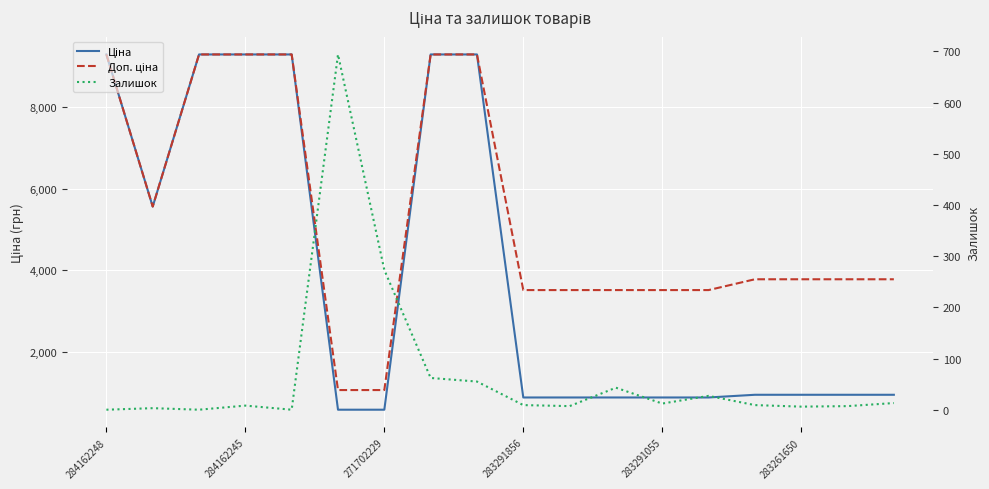

What is the value of the Залишок point at the 4th from the left?

8.0